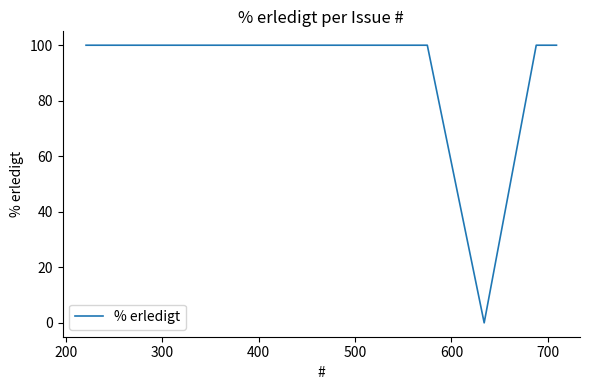

What is the greatest value displayed?

100